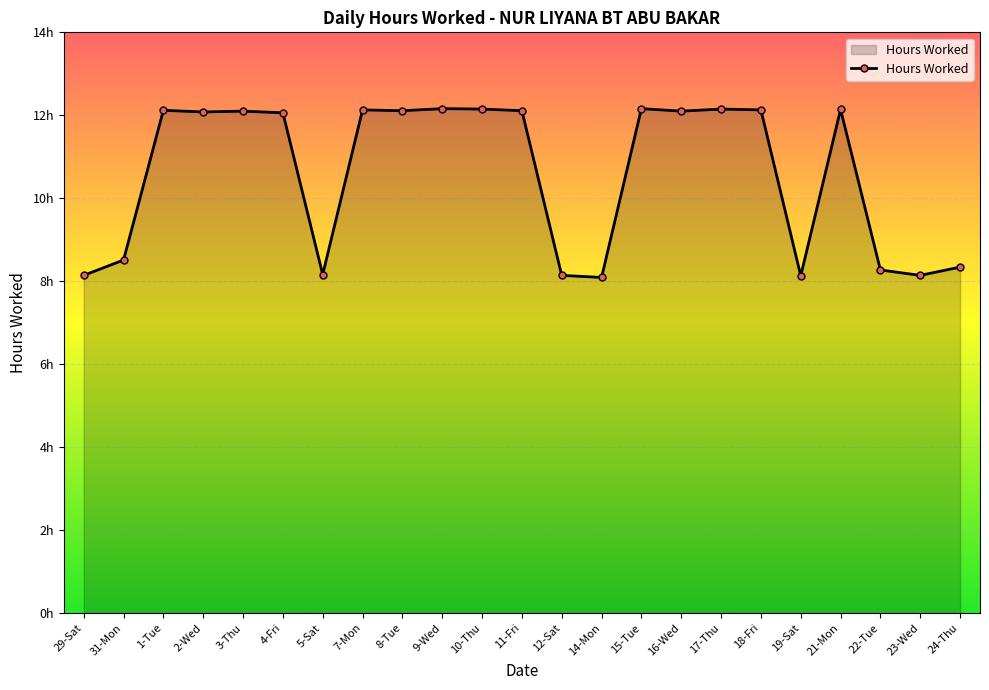

True or false: the data shows 2.7 at 23-Wed.

False